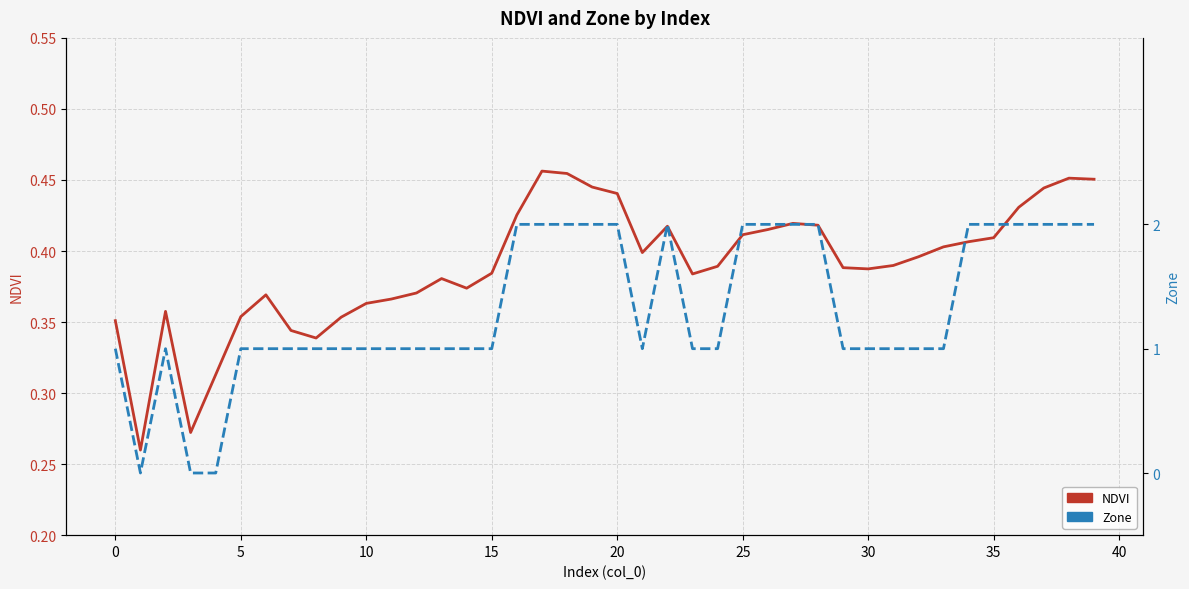

What is the value of the Zone point at the 22nd from the left?

1.0